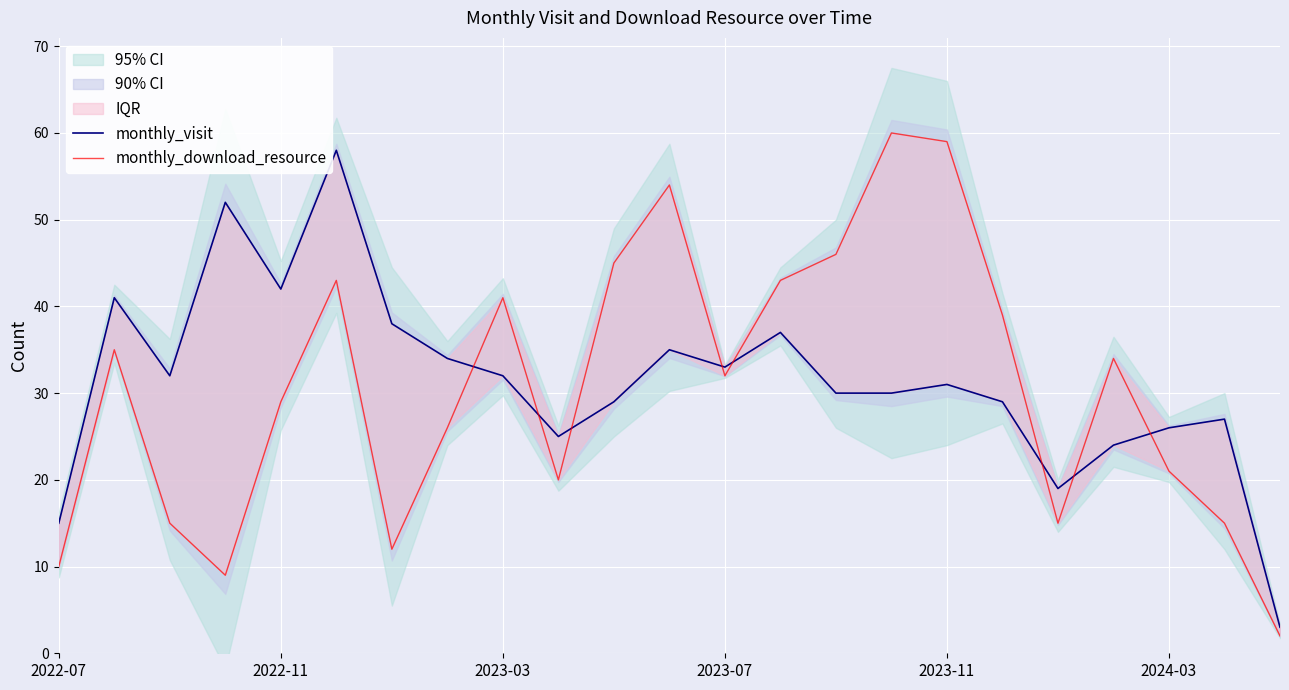

Is it true that monthly_visit equals 16 at 7?

False